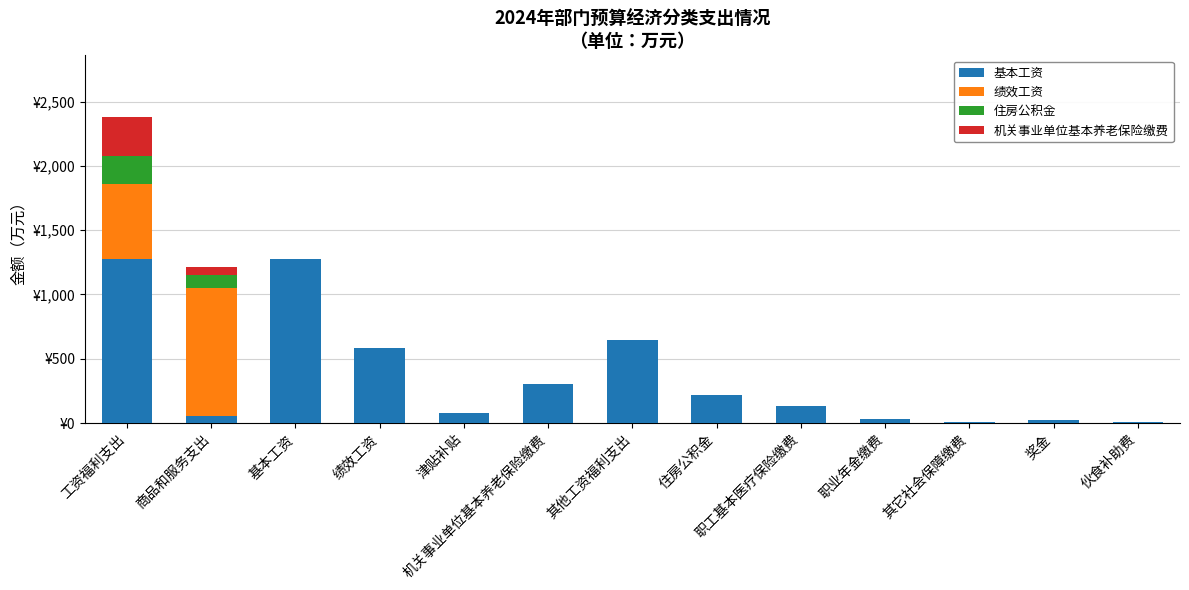

Does the chart contain stacked bars?

Yes